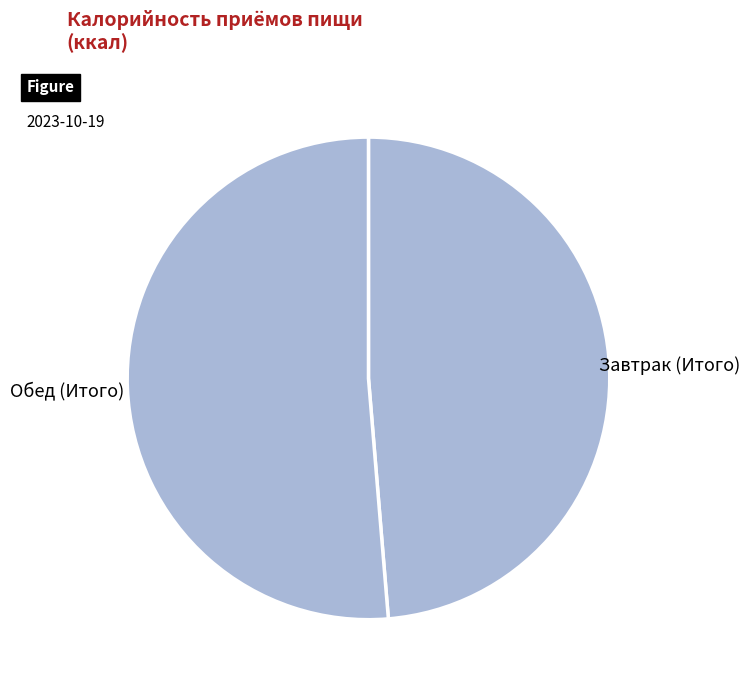

How many slices are in this pie chart?

2